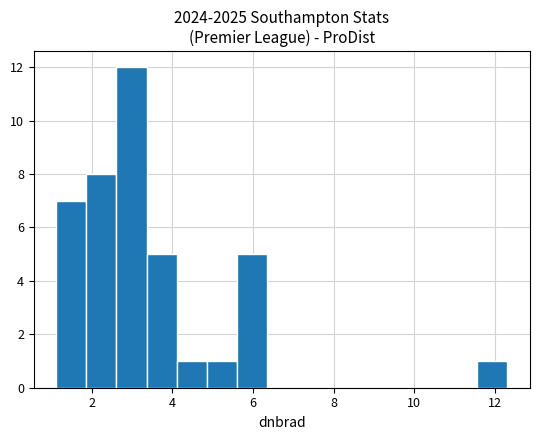

Around what value on the x-axis is the tallest bar? Give the approximate position of its centre, as read against the axis.

3.0